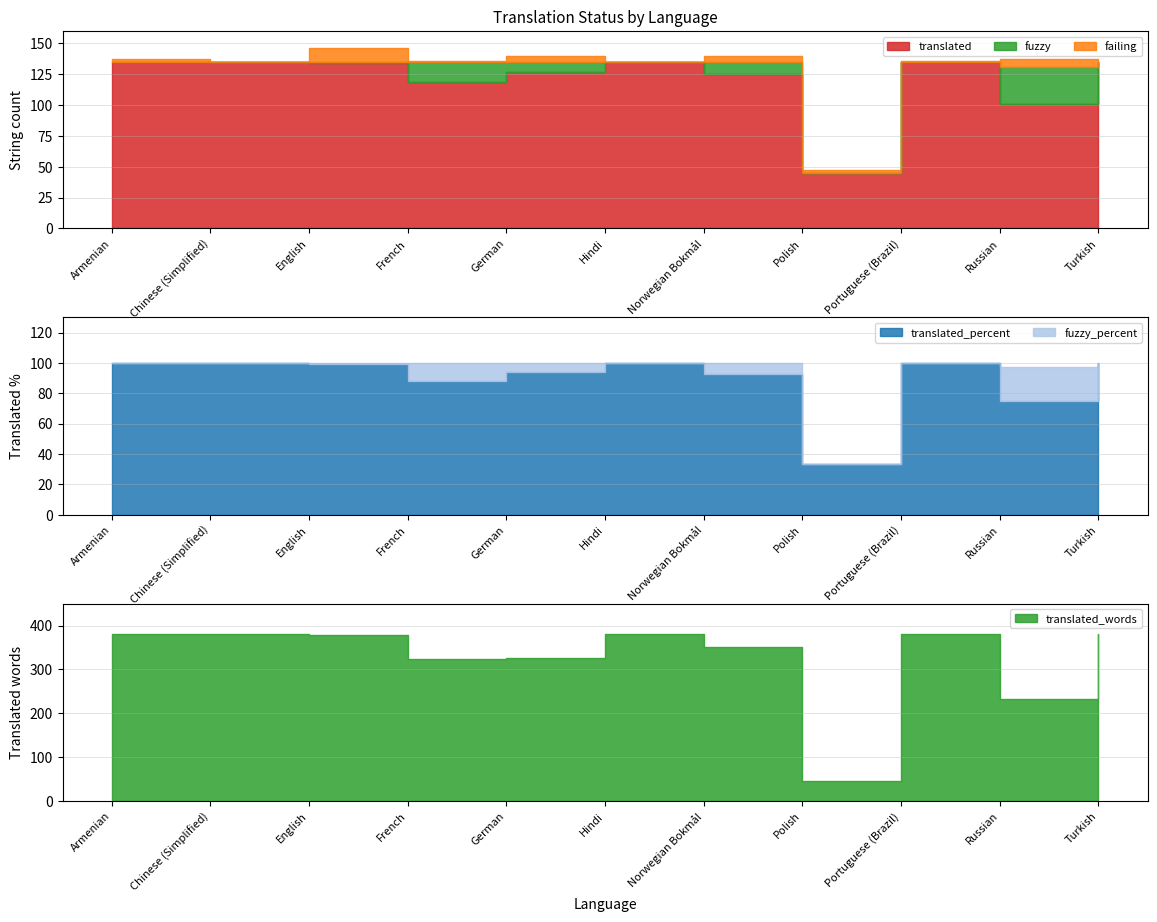

What is the total value across all series at Polish?

47